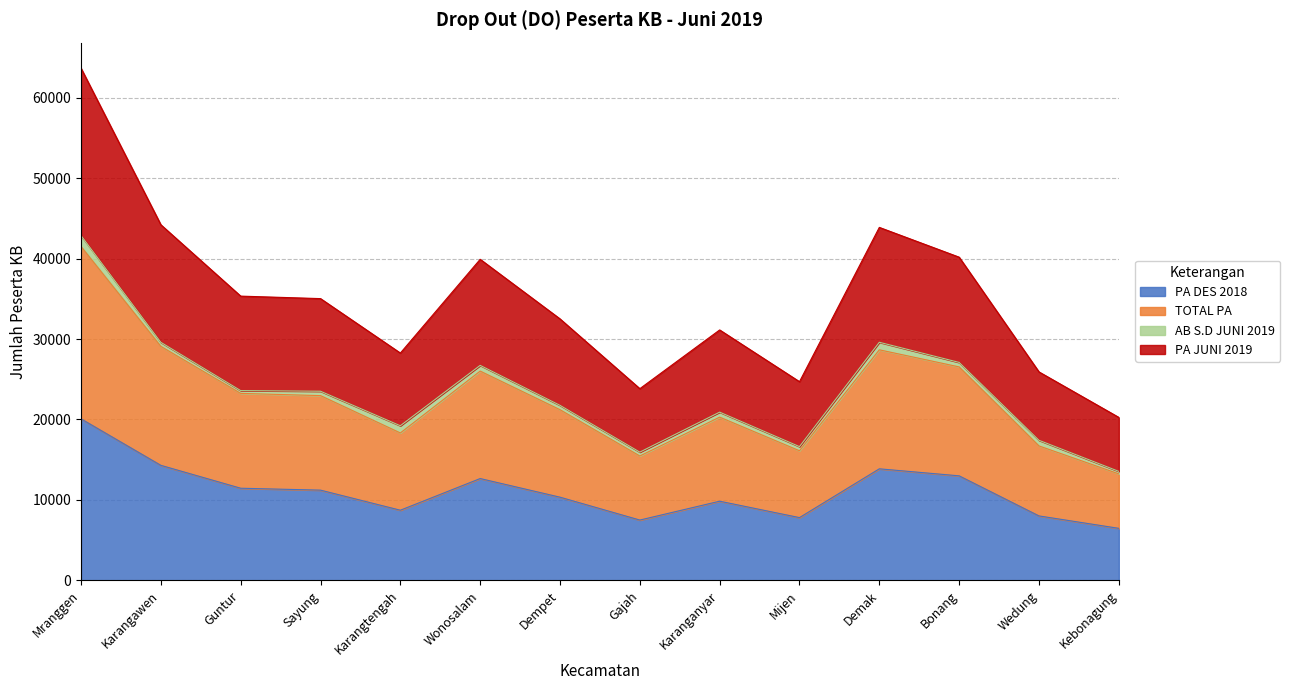

Is it true that PA DES 2018 equals 20078 at Mranggen?

True